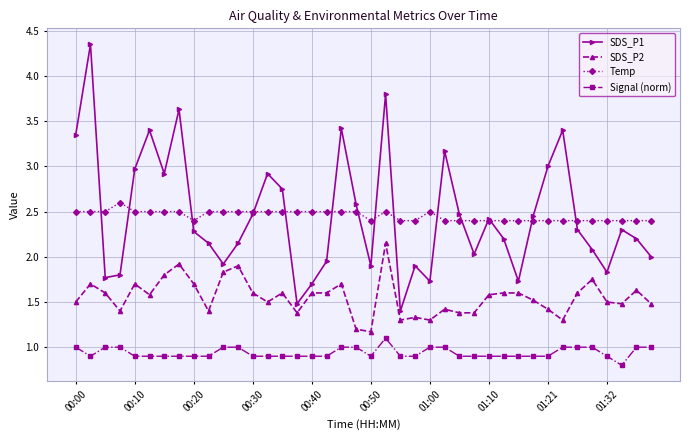

True or false: Temp has more than 2 interior local peaks.

True